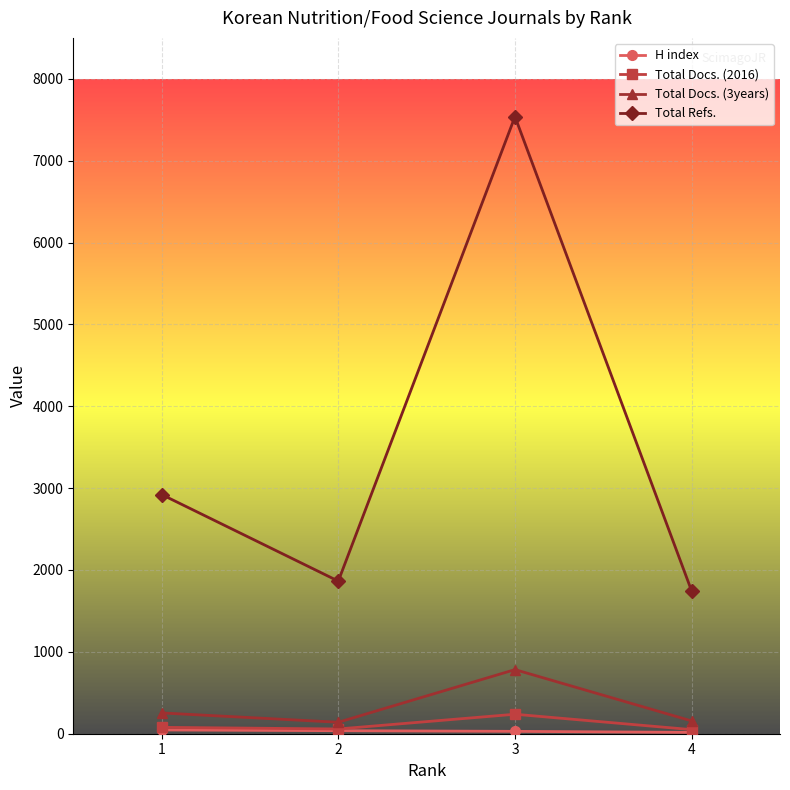

What is the difference between the highest and lowest values at 3?

7509